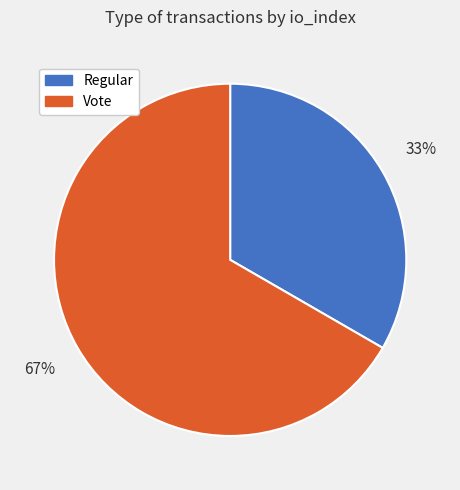

Is it true that Vote is 59% of the pie?

False